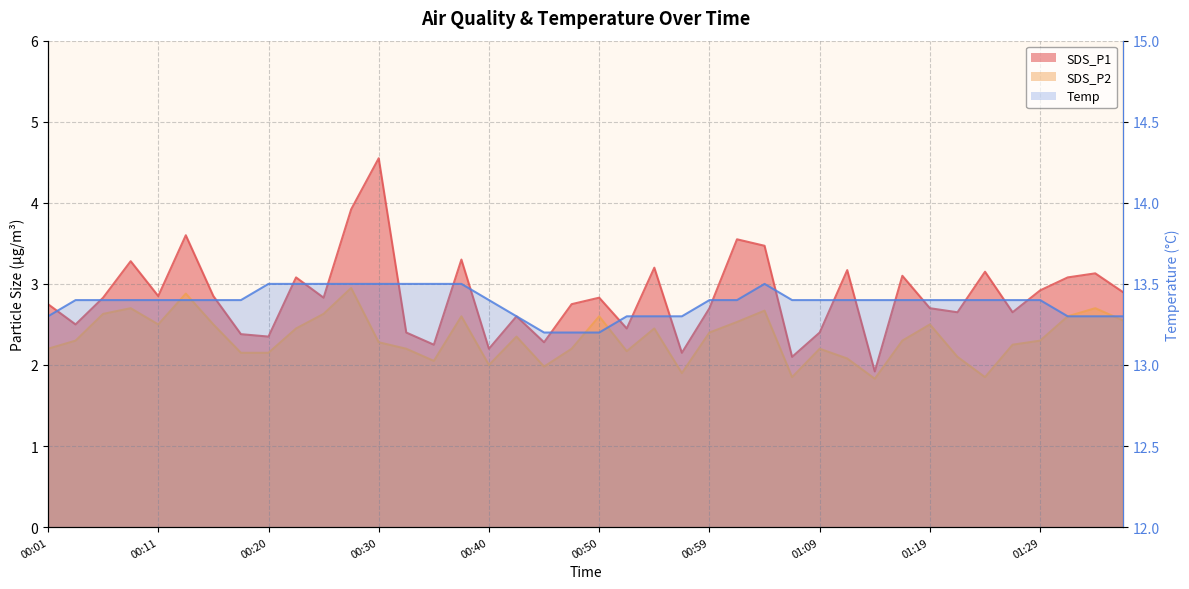

Rank the series at 00:35 from highest to lowest value.

Temp, SDS_P1, SDS_P2